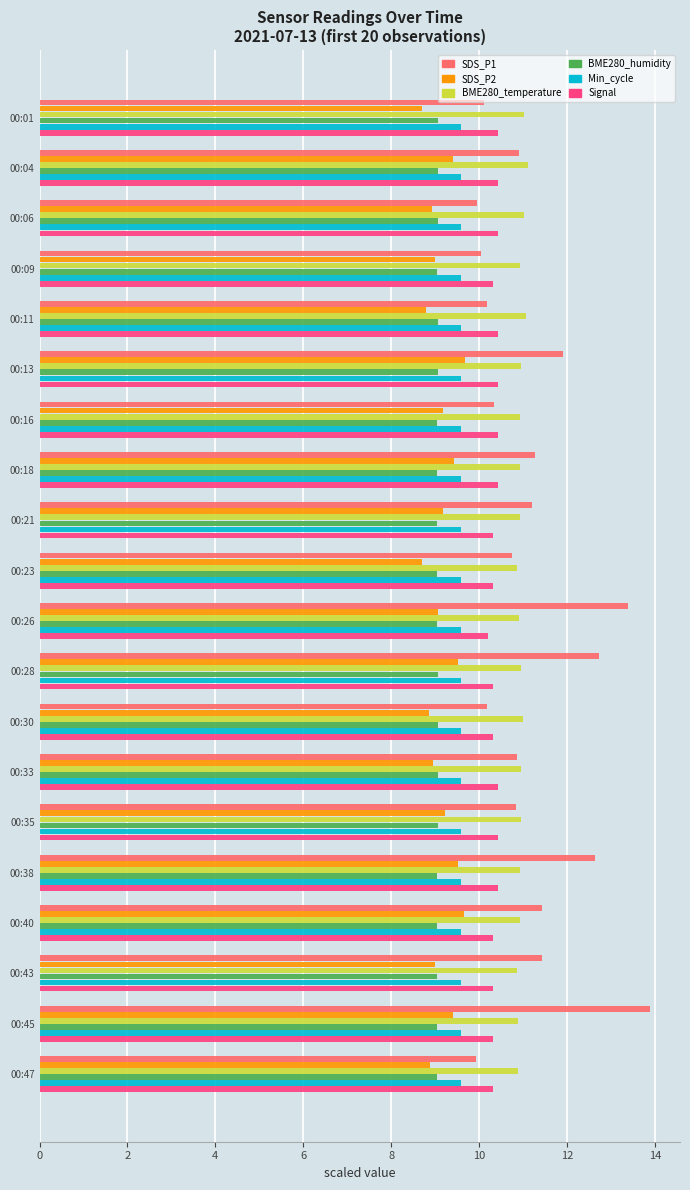

Which series has the largest range (max minus min)?

SDS_P1